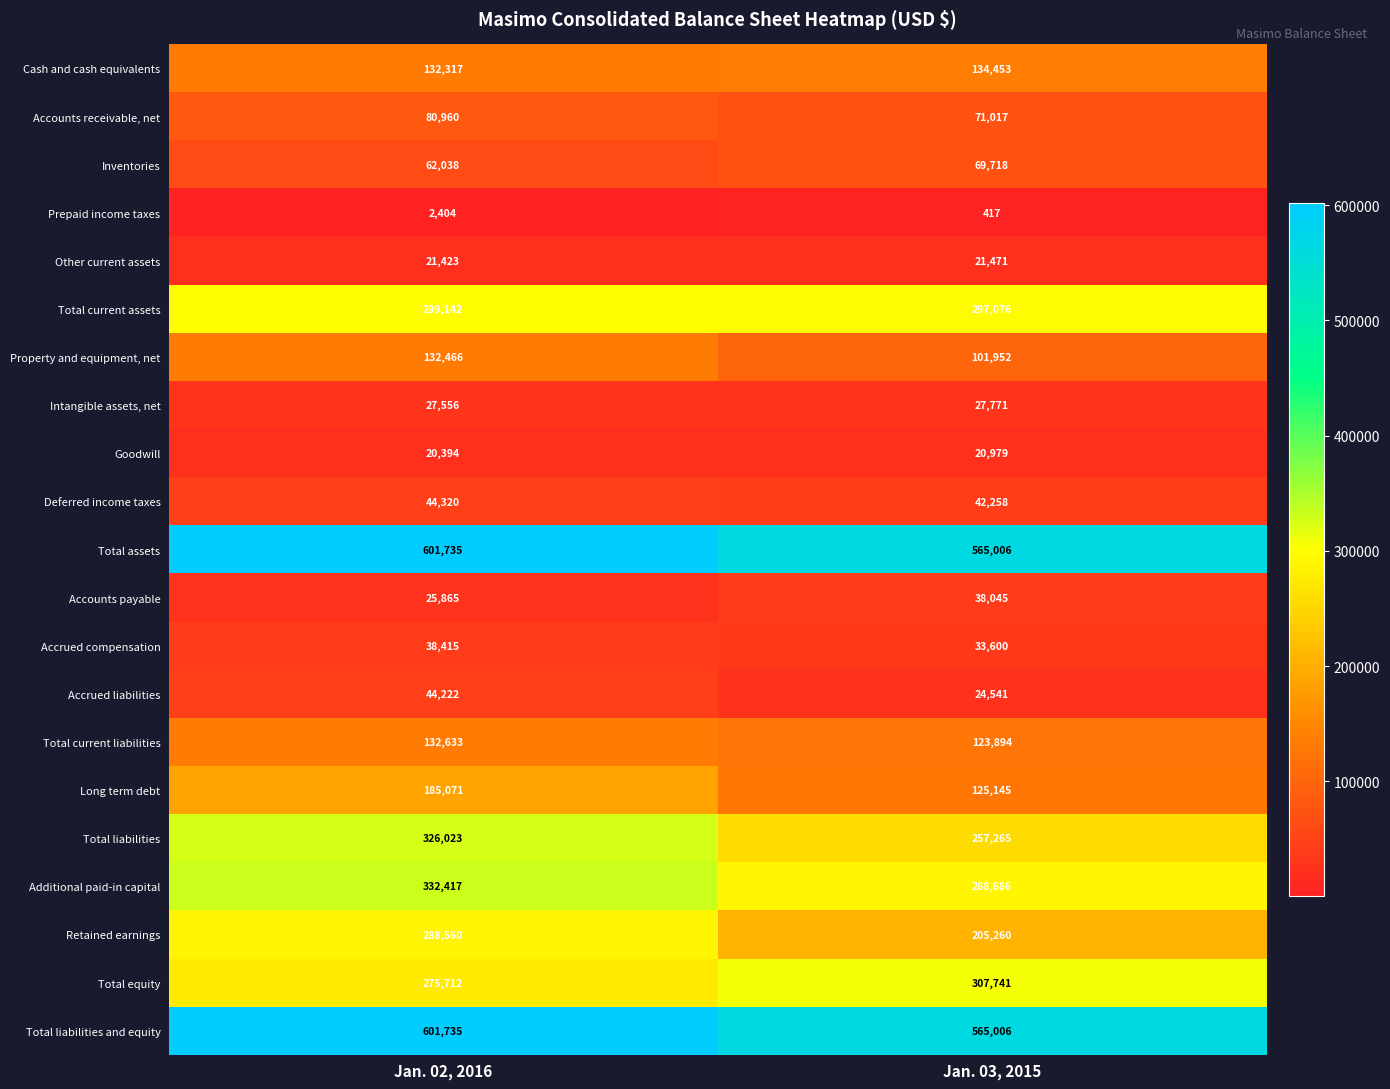

The Accrued compensation series shows 17378 at Jan. 03, 2015. True or false?

False